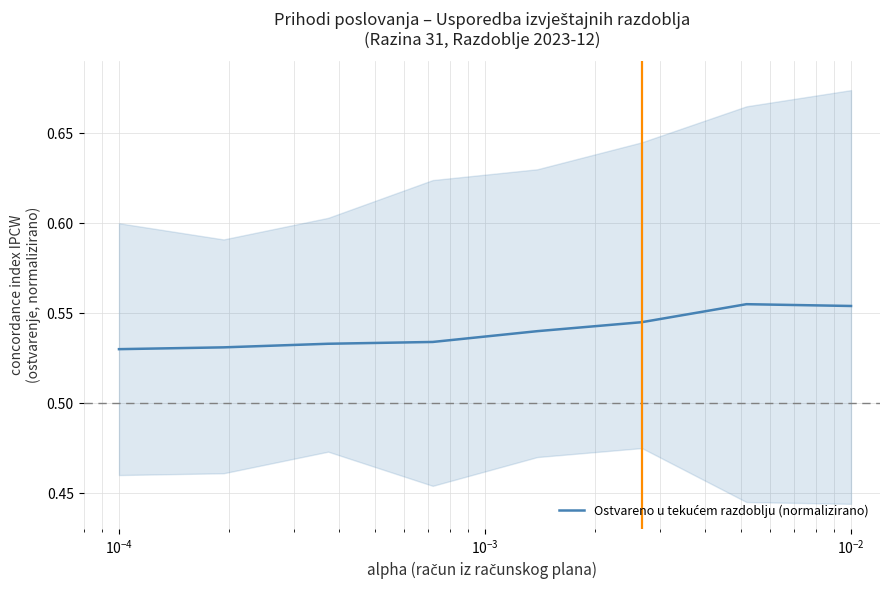

What is the average value?

0.5